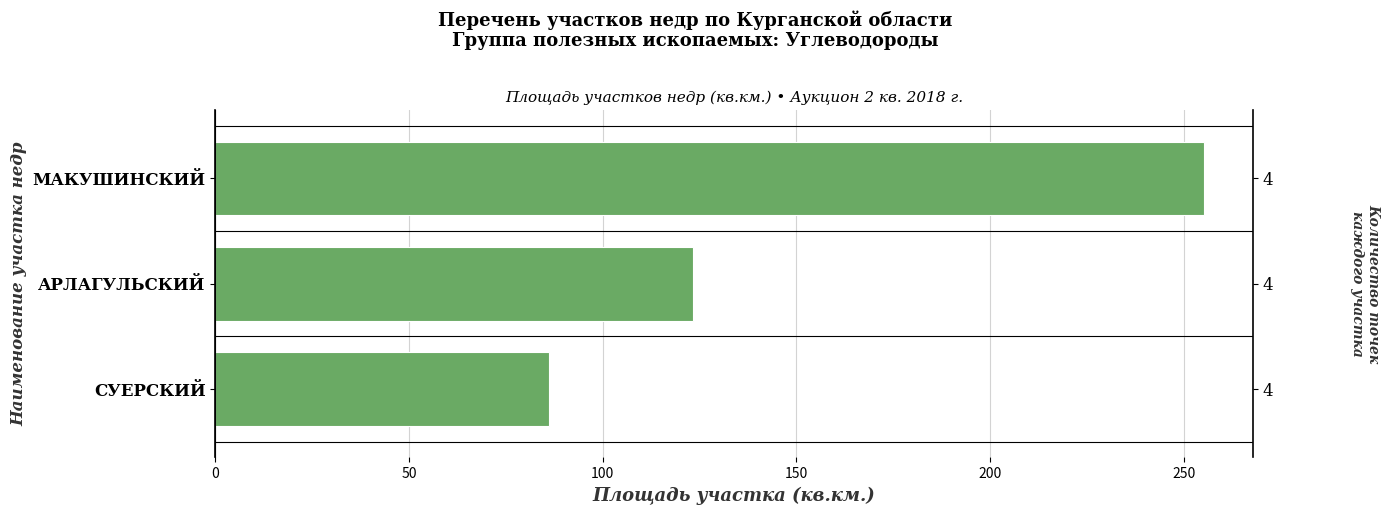

What is the change in value from АРЛАГУЛЬСКИЙ to СУЕРСКИЙ?

-37.2